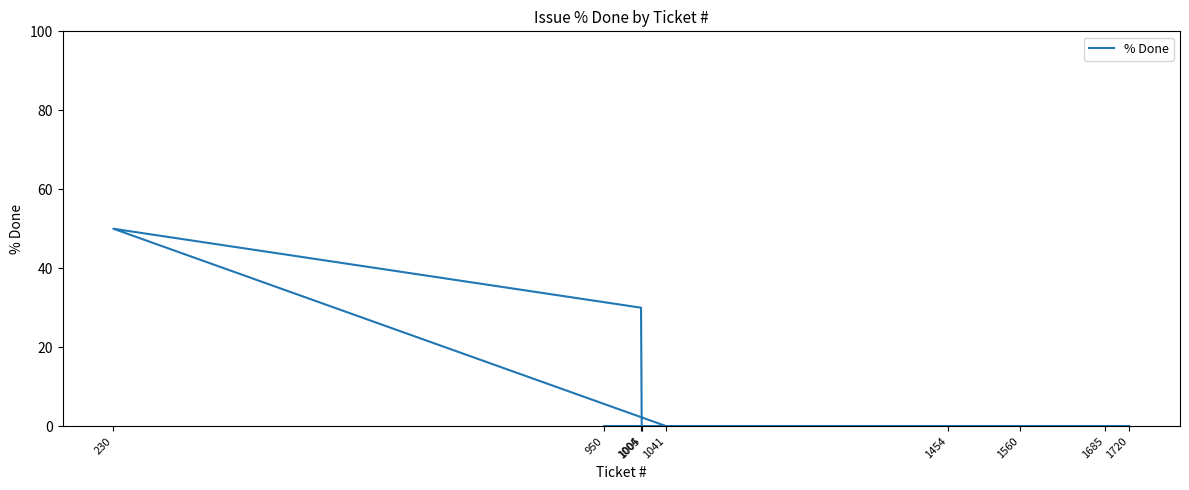

Does the chart have visible grid lines?

No